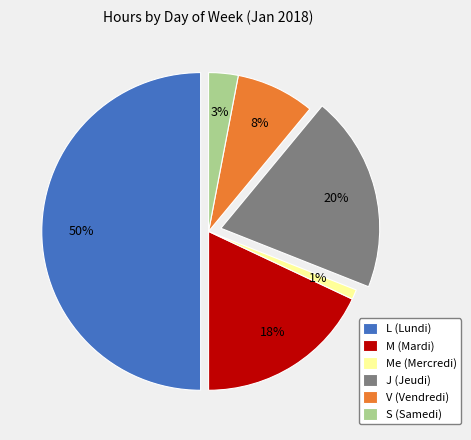

Is the sum of L (Lundi) and V (Vendredi) greater than half?

Yes